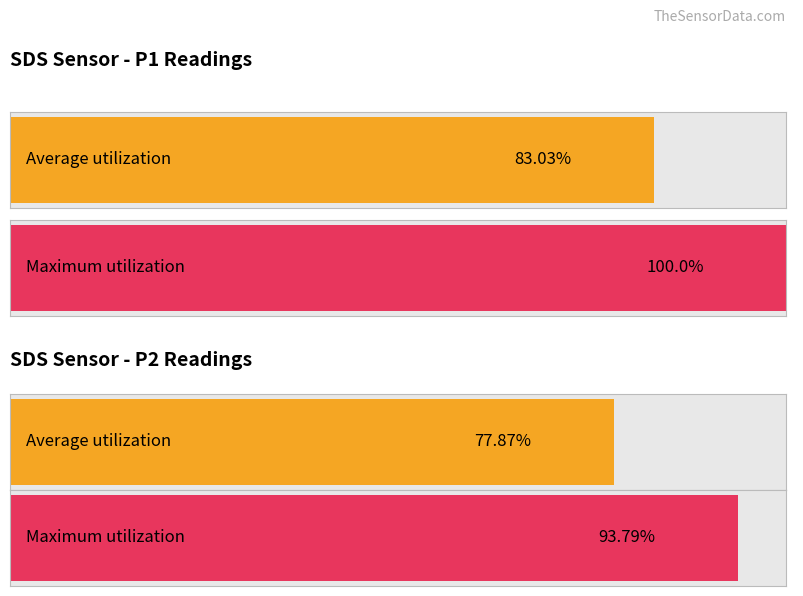

At SDS_P2, list the series in order from largest to smallest.

Maximum utilization, Average utilization